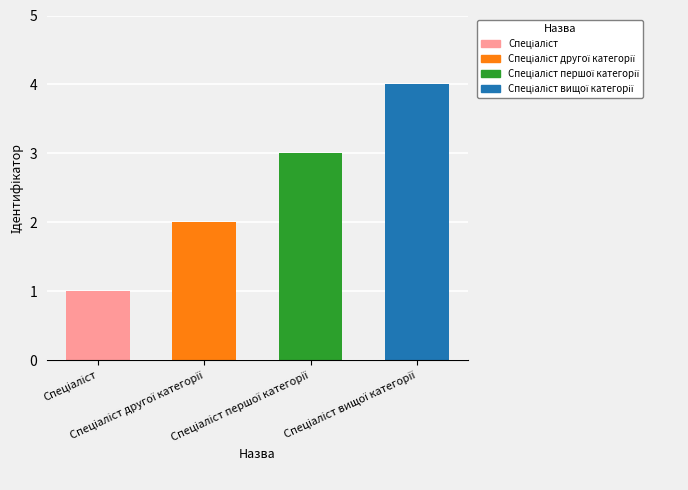

How many categories are shown in the chart?

4